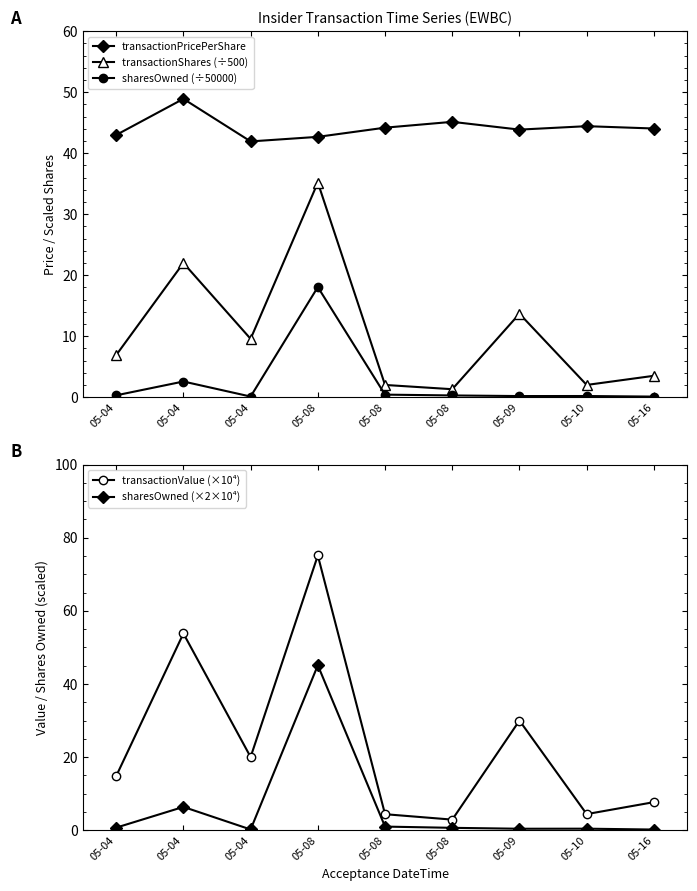

Reading left to right, transcribe all the data shown in this chart.

transactionPricePerShare: 43.0	48.9	41.9	42.7	44.2	45.2	43.9	44.4	44.1
transactionShares (÷500): 6.9	22.0	9.6	35.2	2.0	1.3	13.7	2.0	3.5
sharesOwned (÷50000): 0.3	2.6	0.1	18.0	0.4	0.3	0.2	0.2	0.1
transactionValue (×10⁴): 14.8	53.8	20.0	75.1	4.4	2.9	30.0	4.4	7.7
sharesOwned (×2×10⁴): 0.7	6.4	0.2	45.1	1.0	0.7	0.4	0.5	0.2